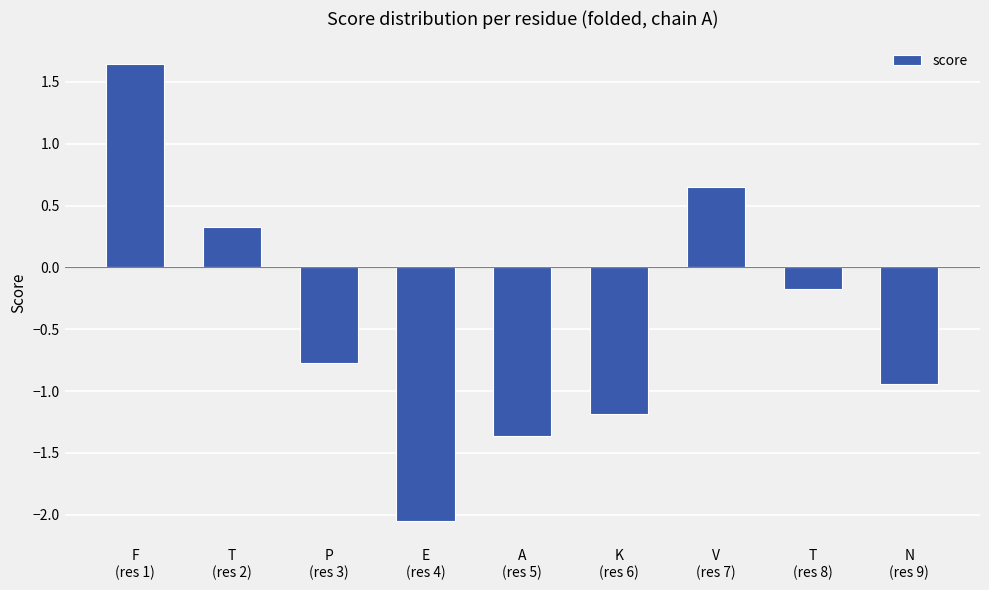

What is the value of the 3rd bar from the left?

-0.8